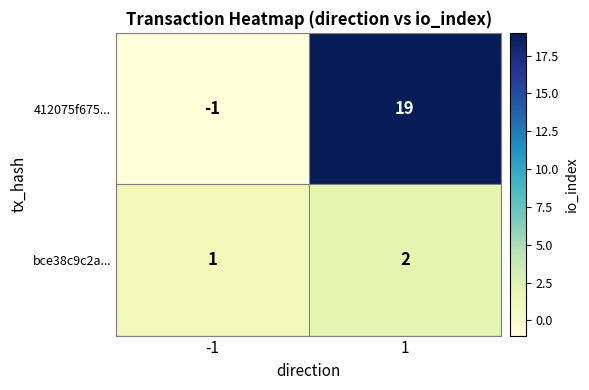

The value of bce38c9c2a... at 1 is 1. True or false?

False